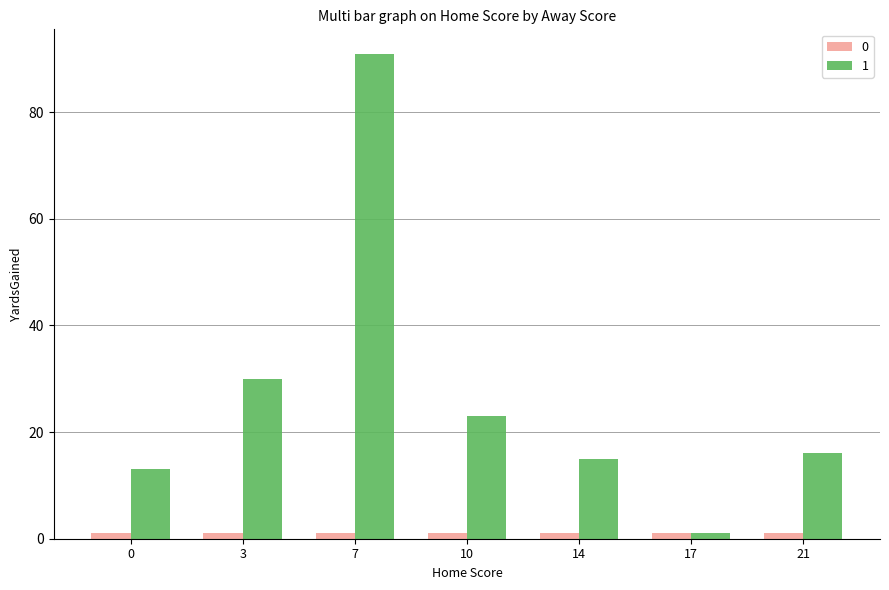

The value of 1 at 3 is 9. True or false?

False